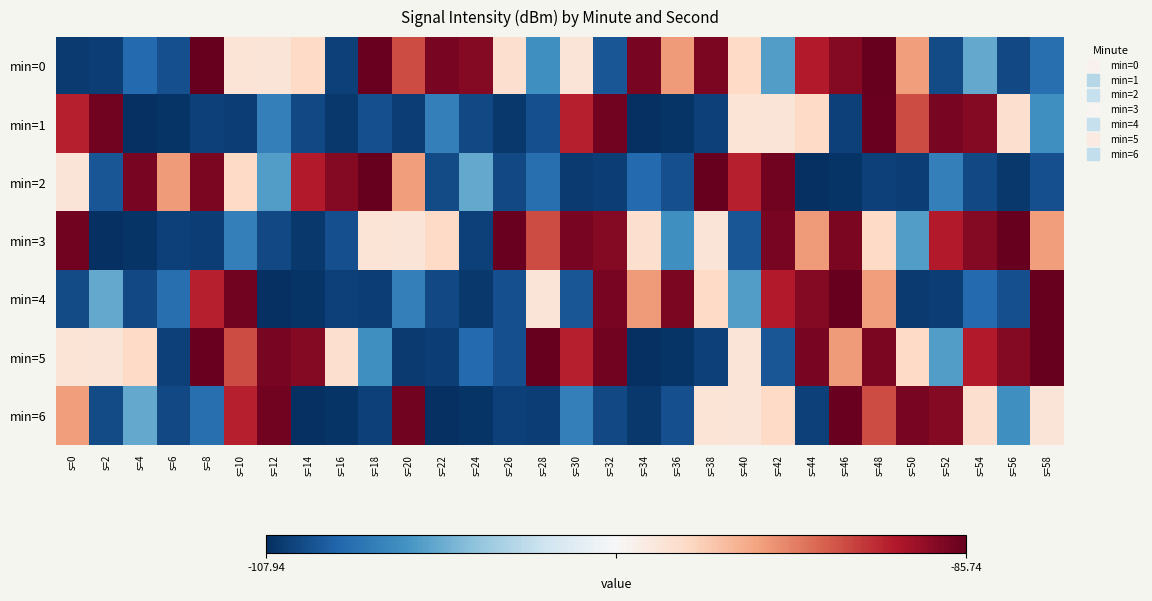

Which label corresponds to the largest value in the chart?

s=8